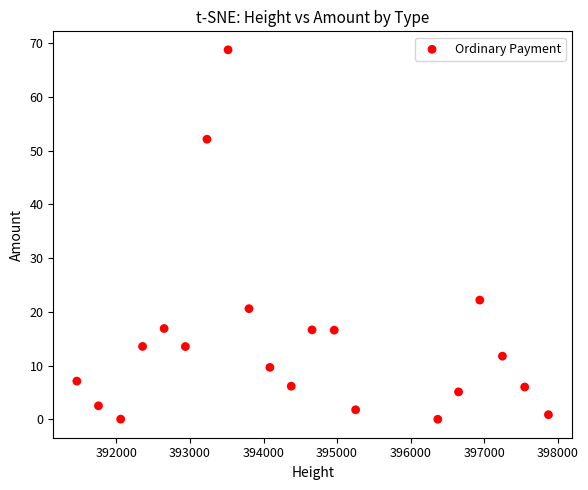

What is the range of X values (max minus min)?

6415.0